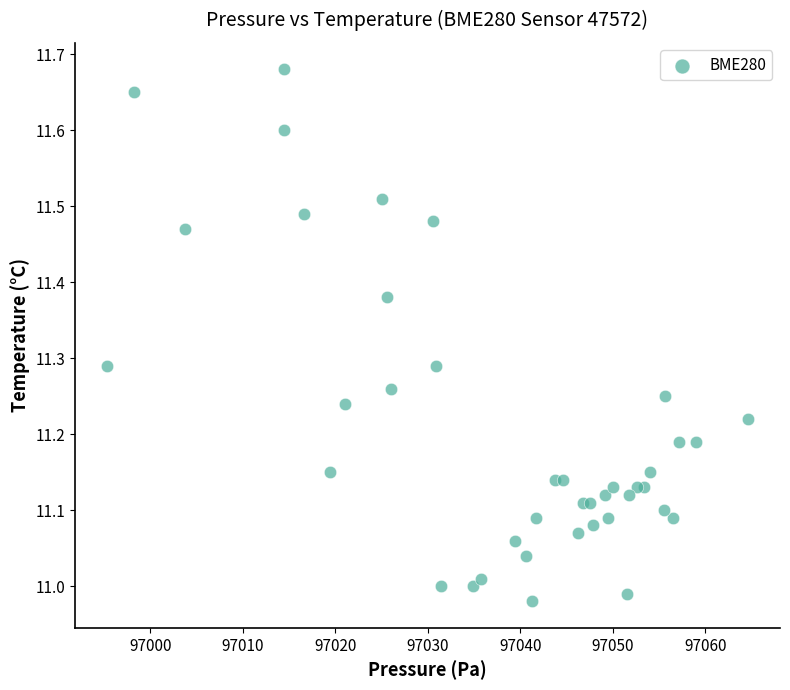

What is the range of Y values (max minus min)?

0.7